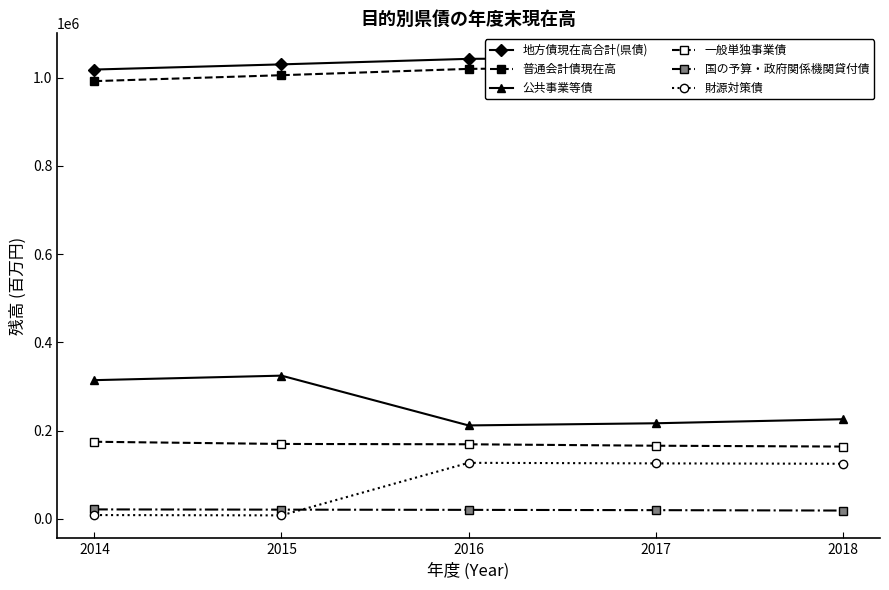

True or false: 公共事業等債 and 国の予算・政府関係機関貸付債 cross at least once.

False